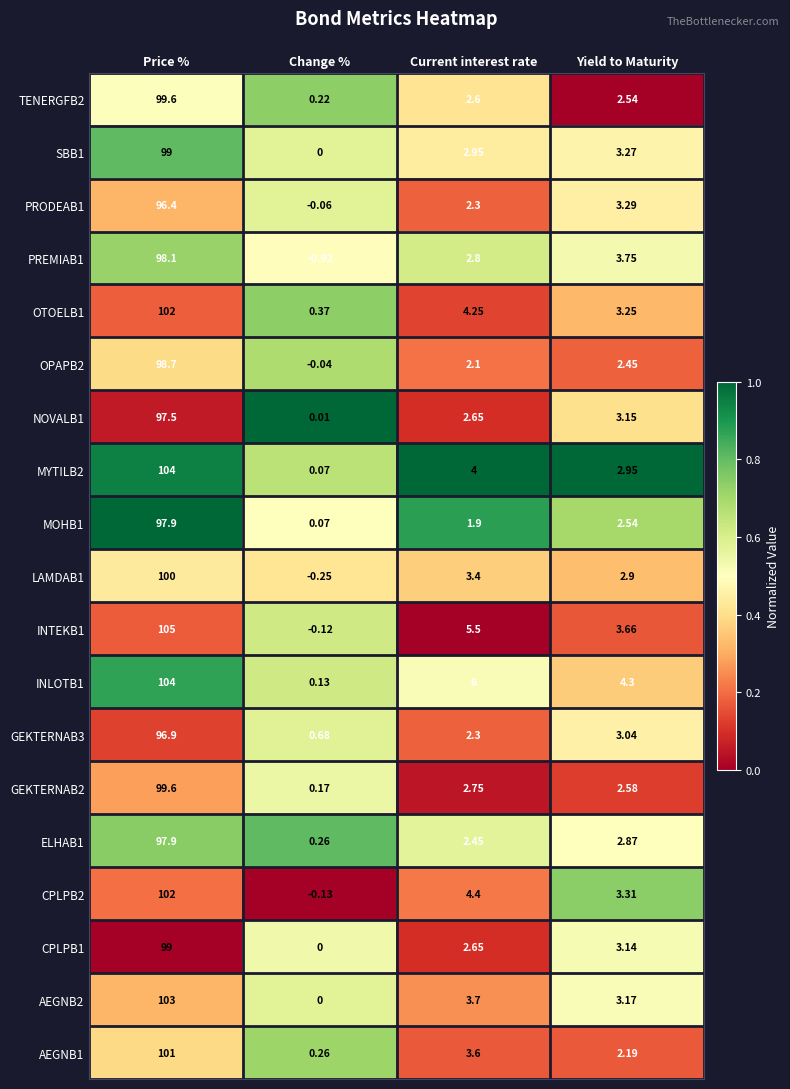

At which label does AEGNB1 reach its minimum?

Change %